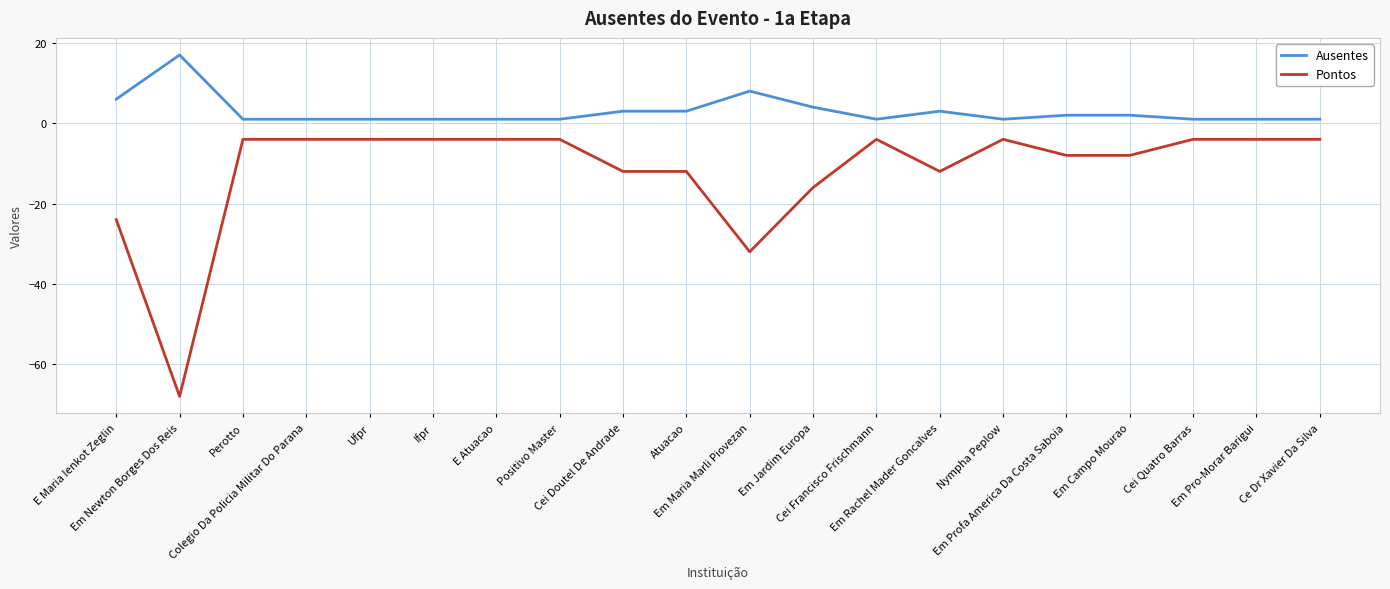

What is the lowest value of the Ausentes series?

1